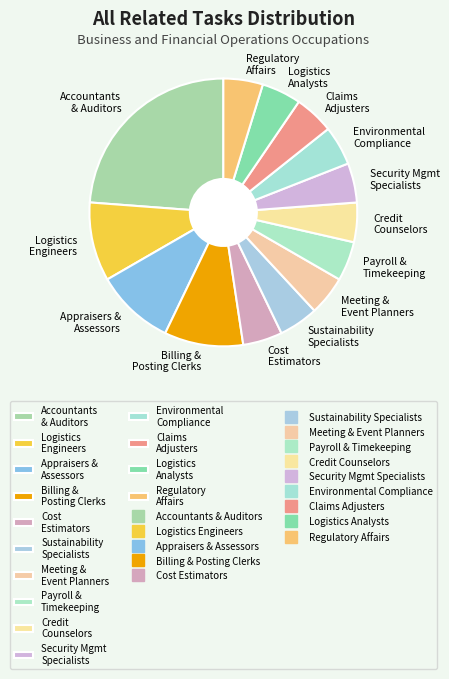

Is there a majority slice in this chart?

No